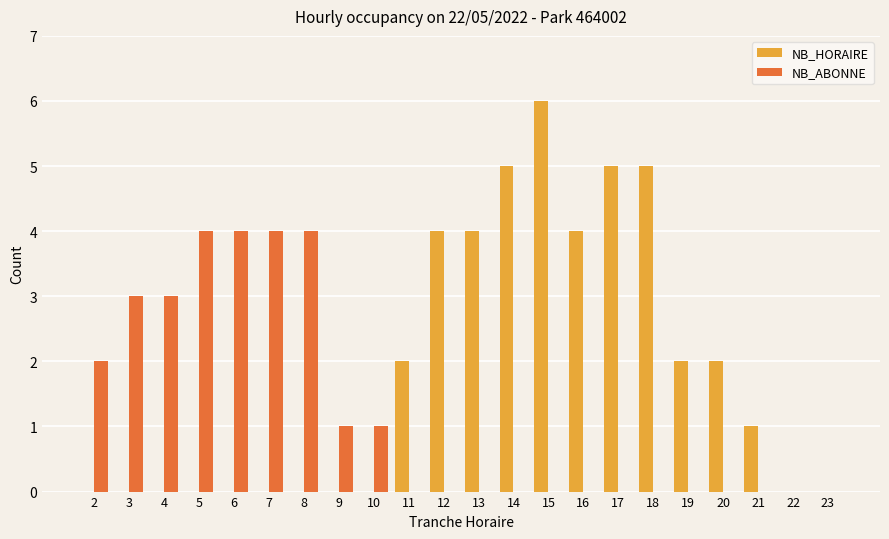

Is the value of NB_ABONNE at 19 greater than the value of NB_HORAIRE at 15?

No